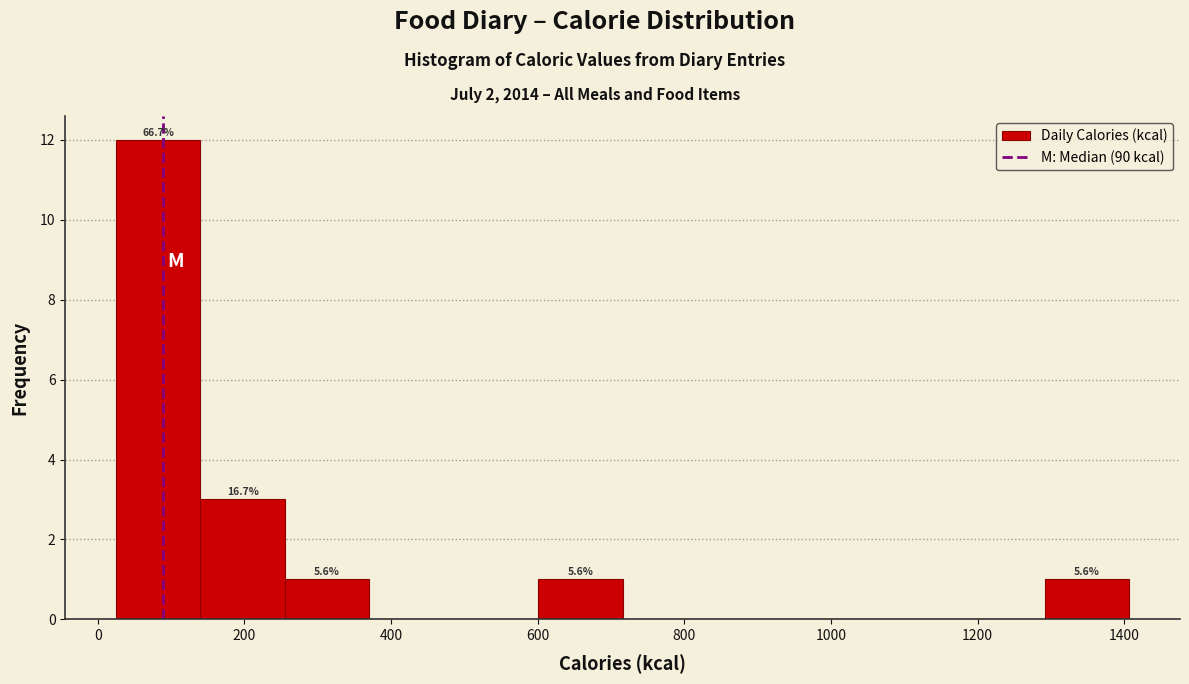

Which range on the x-axis has the tallest bar?

20 to 140